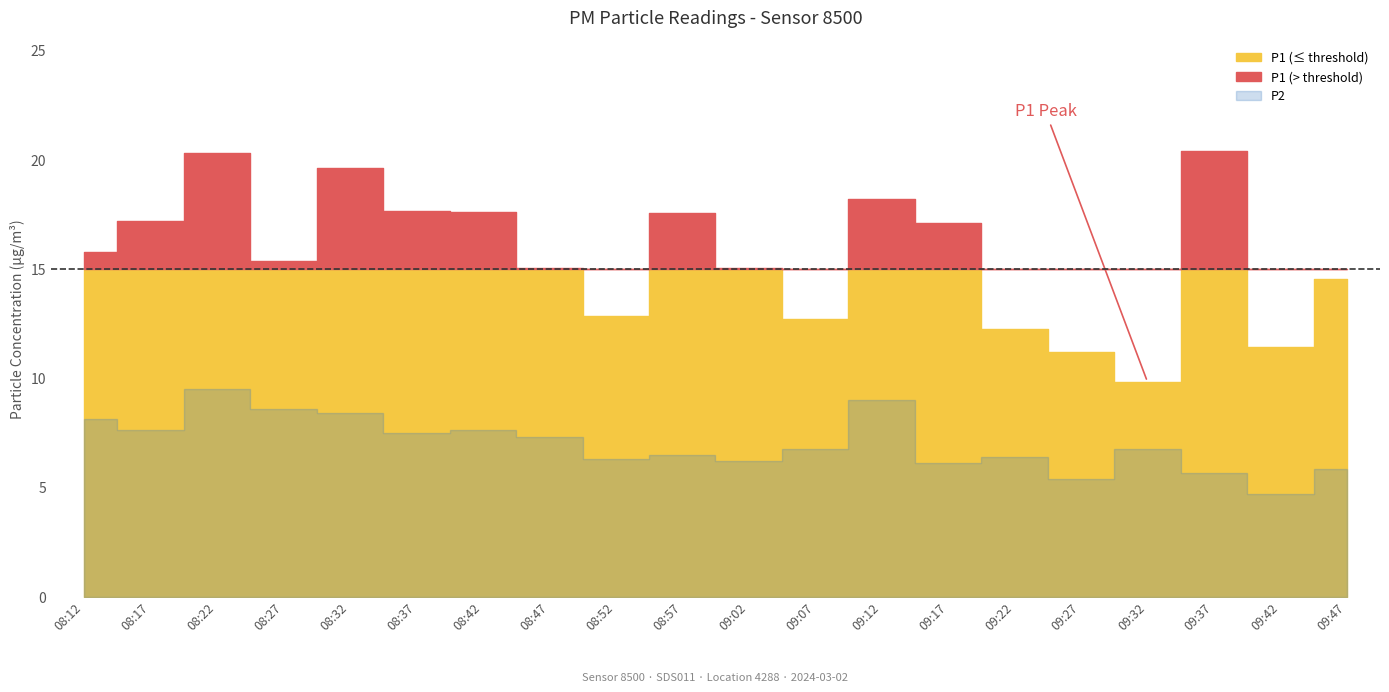

Where is the first local maximum for P2?

08:22